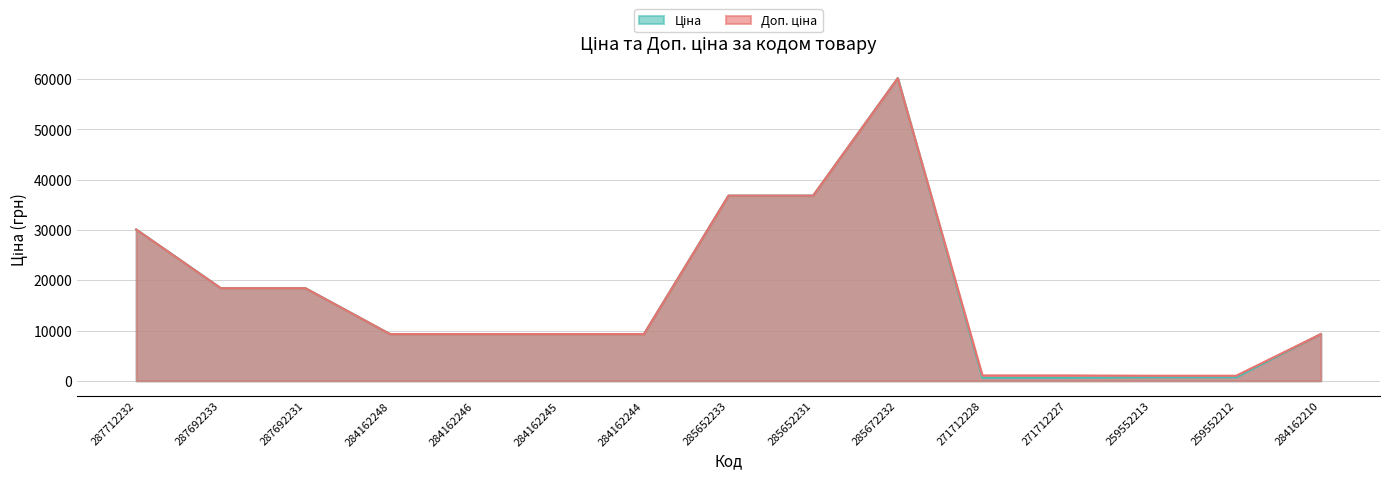

What is the label of the 13th point from the left?

259552213